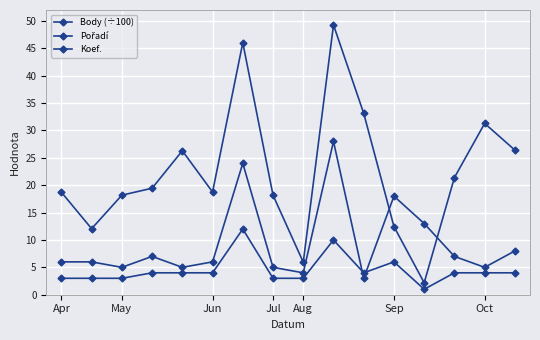

Is this an area chart (filled region under the line)?

No